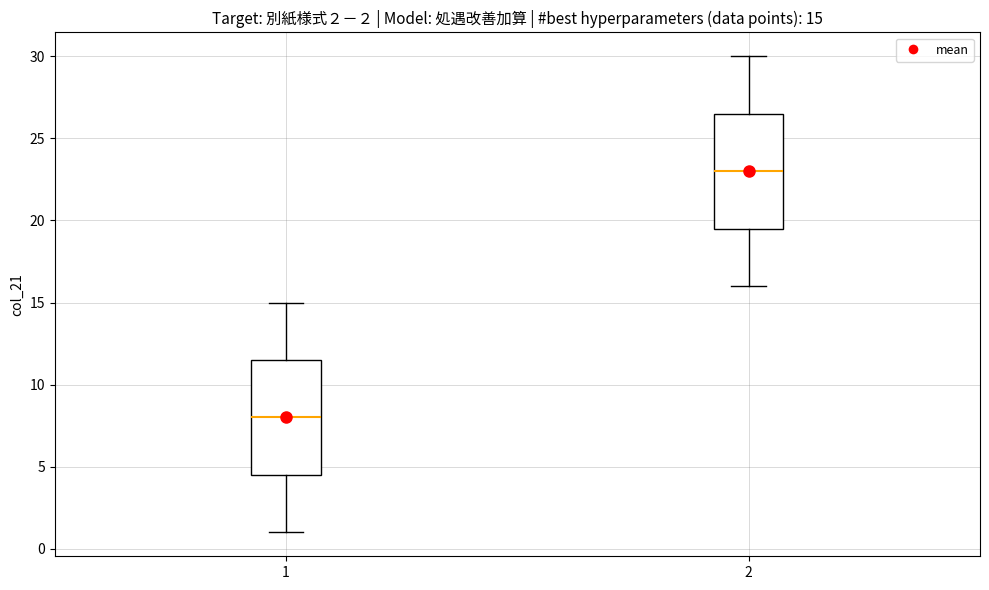

Which box's median line is the lowest?

1